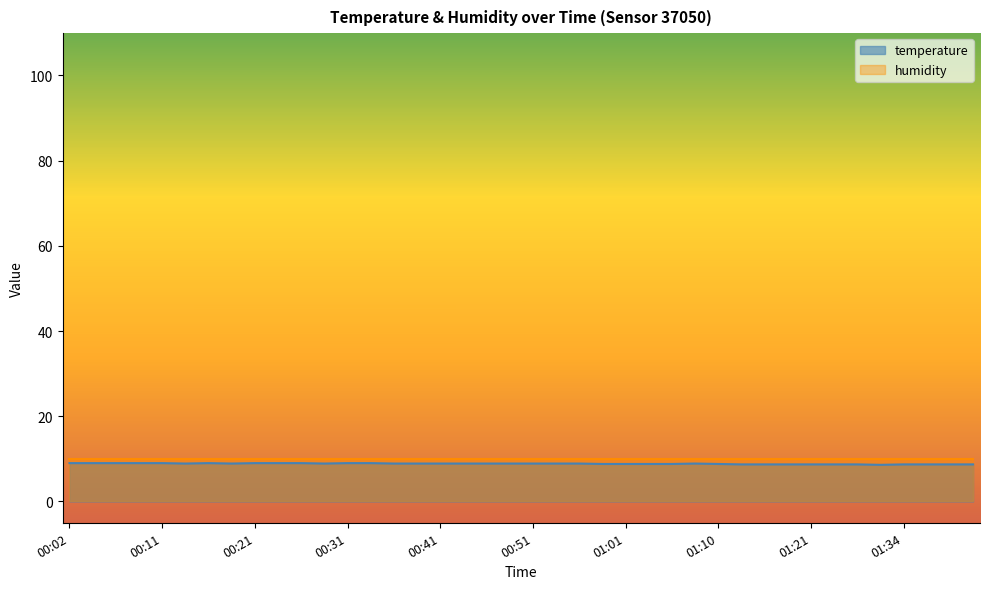

Reading right to left, what are all the values shown in this chart?

01:41=8.7	01:39=8.7	01:36=8.7	01:34=8.7	01:31=8.6	01:29=8.7	01:26=8.7	01:21=8.7	01:18=8.7	01:16=8.7	01:13=8.7	01:10=8.8	01:08=8.9	01:06=8.8	01:03=8.8	01:01=8.8	00:58=8.8	00:56=8.9	00:53=8.9	00:51=8.9	00:48=8.9	00:46=8.9	00:43=8.9	00:41=8.9	00:38=8.9	00:36=8.9	00:33=9.0	00:31=9.0	00:29=8.9	00:26=9.0	00:24=9.0	00:21=9.0	00:19=8.9	00:16=9.0	00:14=8.9	00:11=9.0	00:09=9.0	00:06=9.0	00:04=9.0	00:02=9.0